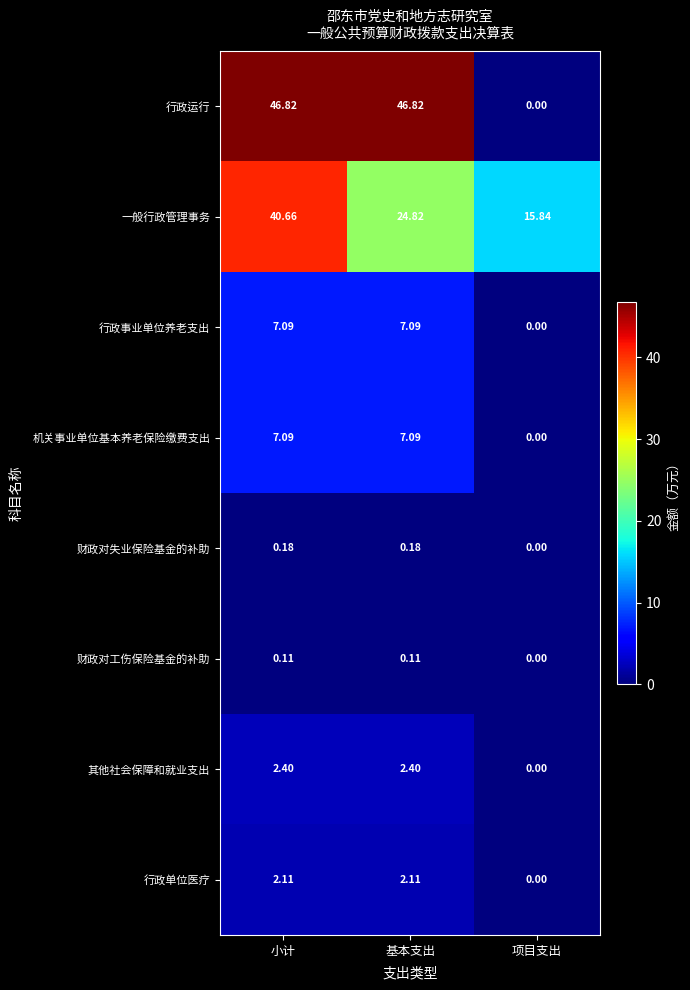

What is the total value across all series at 基本支出?

90.6